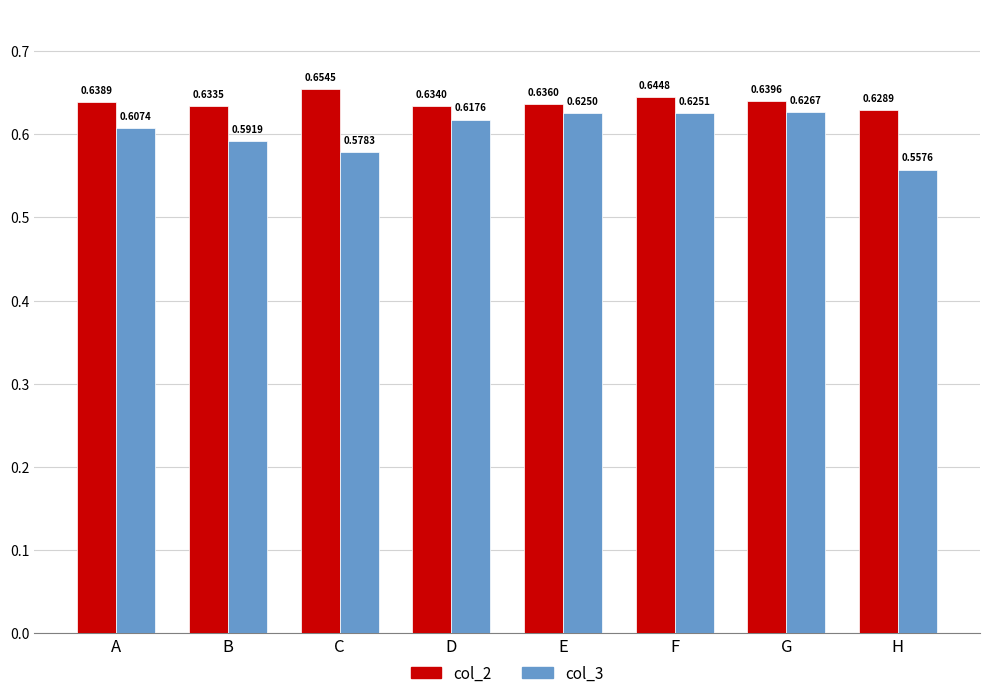

Which label corresponds to the largest value in the chart?

C